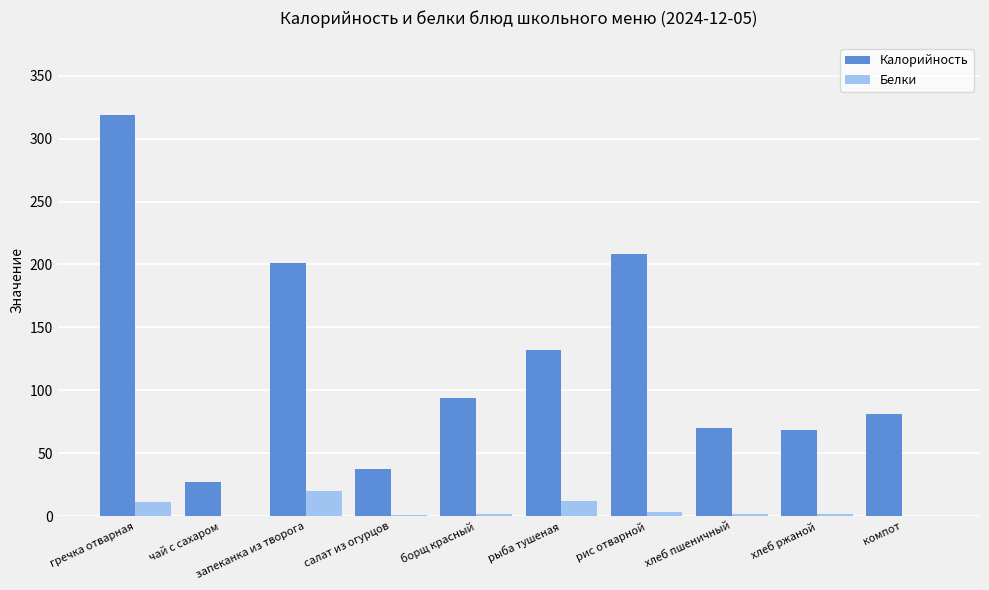

Which category has the highest value in the Белки series?

запеканка из творога